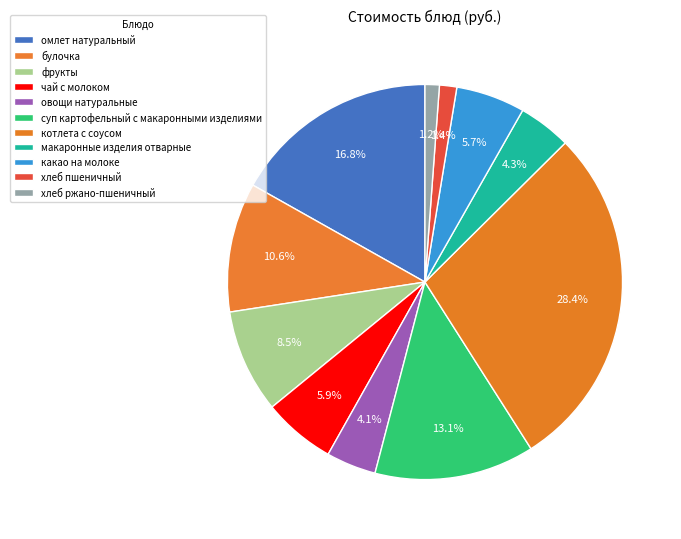

To the nearest percent, what portion does какао на молоке represent?

6%